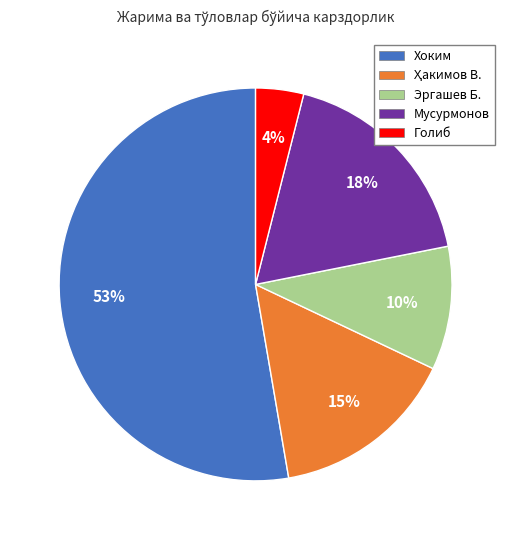

Do Голиб and Эргашев Б. together represent more than half of the pie?

No